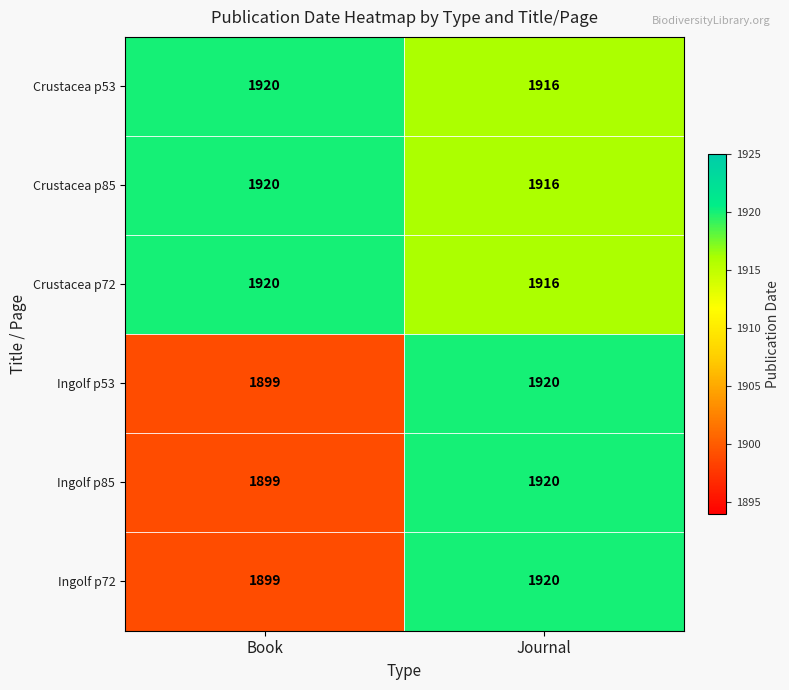

The value of Crustacea p53 at Journal is 1916. True or false?

True